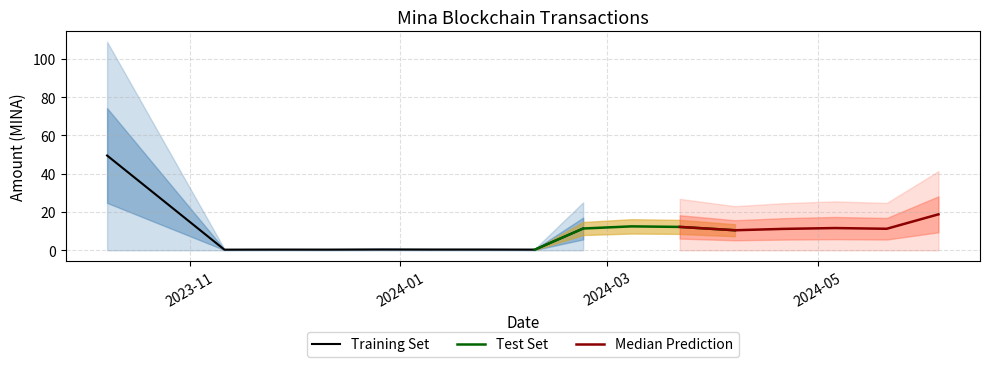

True or false: Amount and Fee intersect in this chart.

False